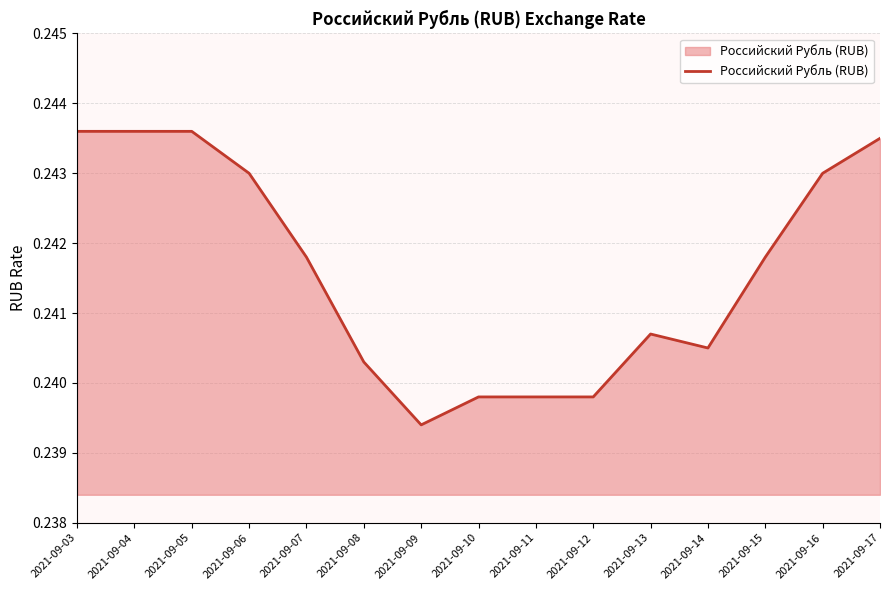

At which label is the value closest to 0?

2021-09-09